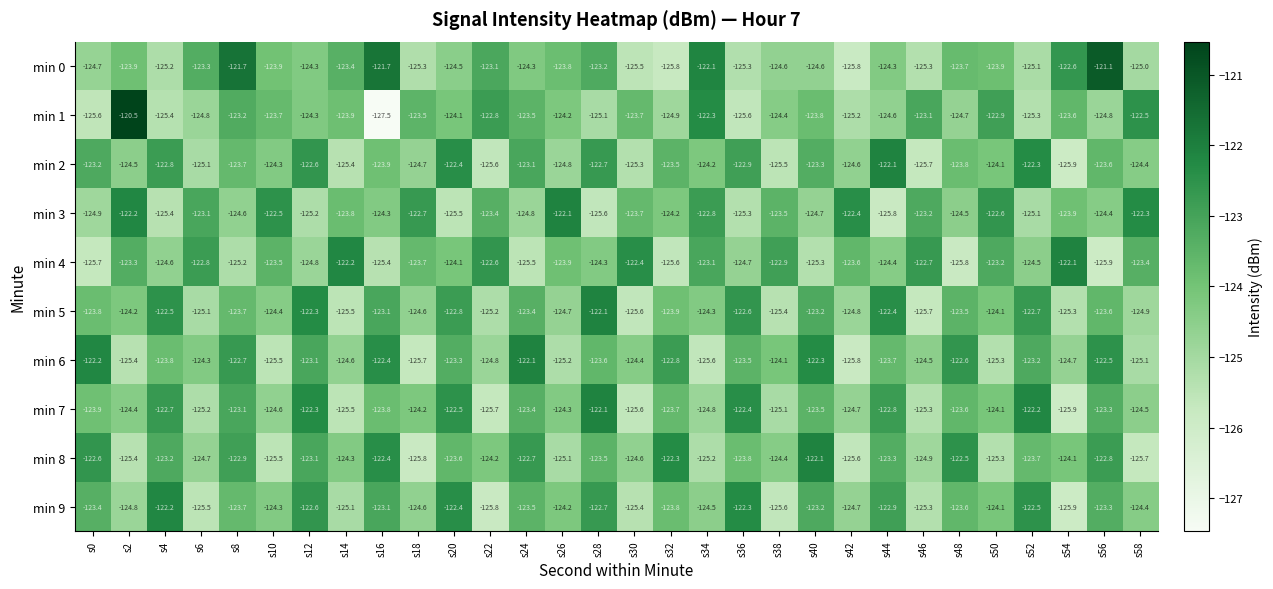

True or false: min 8 has a value of -70.9 at s12.

False